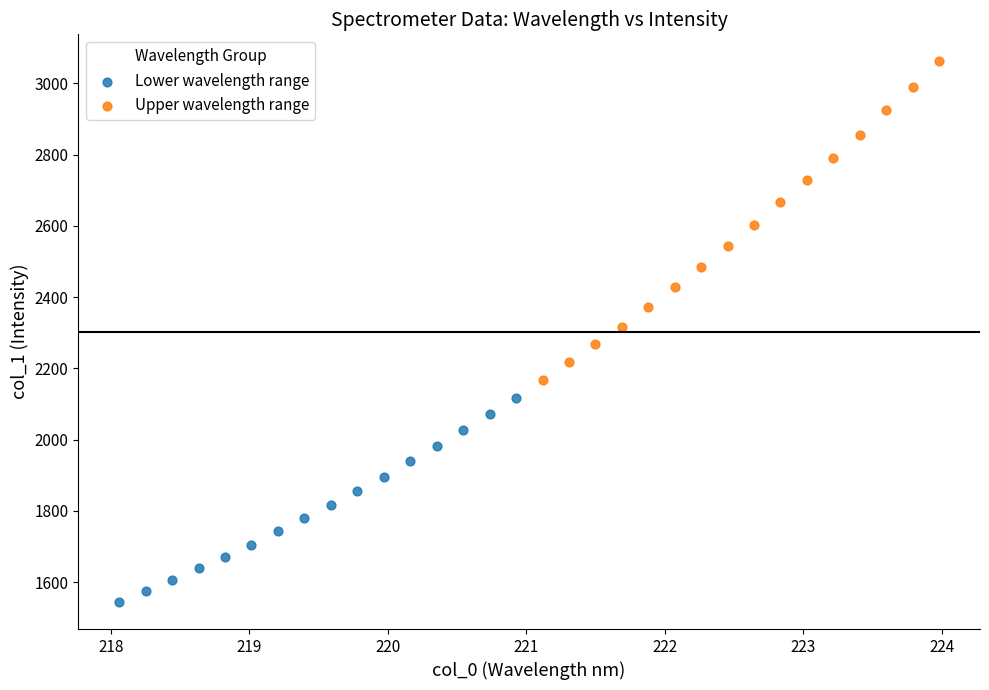

What are all the series names shown in the legend?

Lower wavelength range, Upper wavelength range